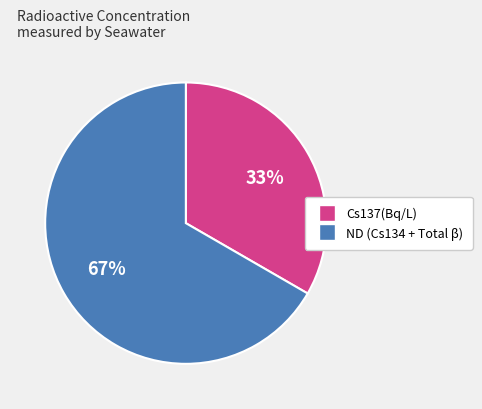

Is it true that Cs137(Bq/L) is 33% of the pie?

True